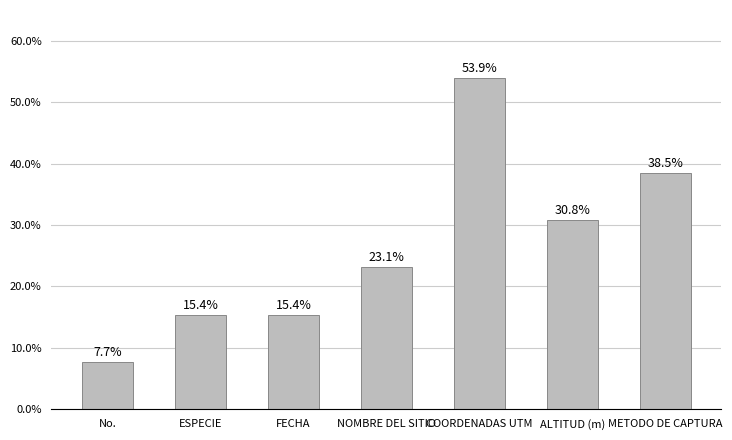

What is the average value?

26.4